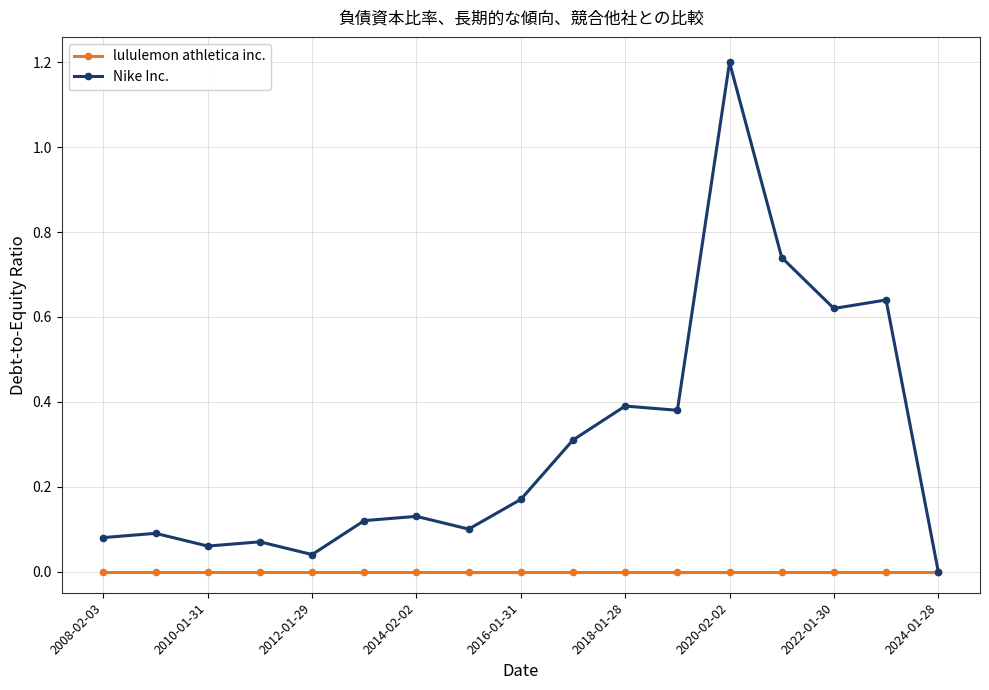

How many lines are shown in the chart?

2